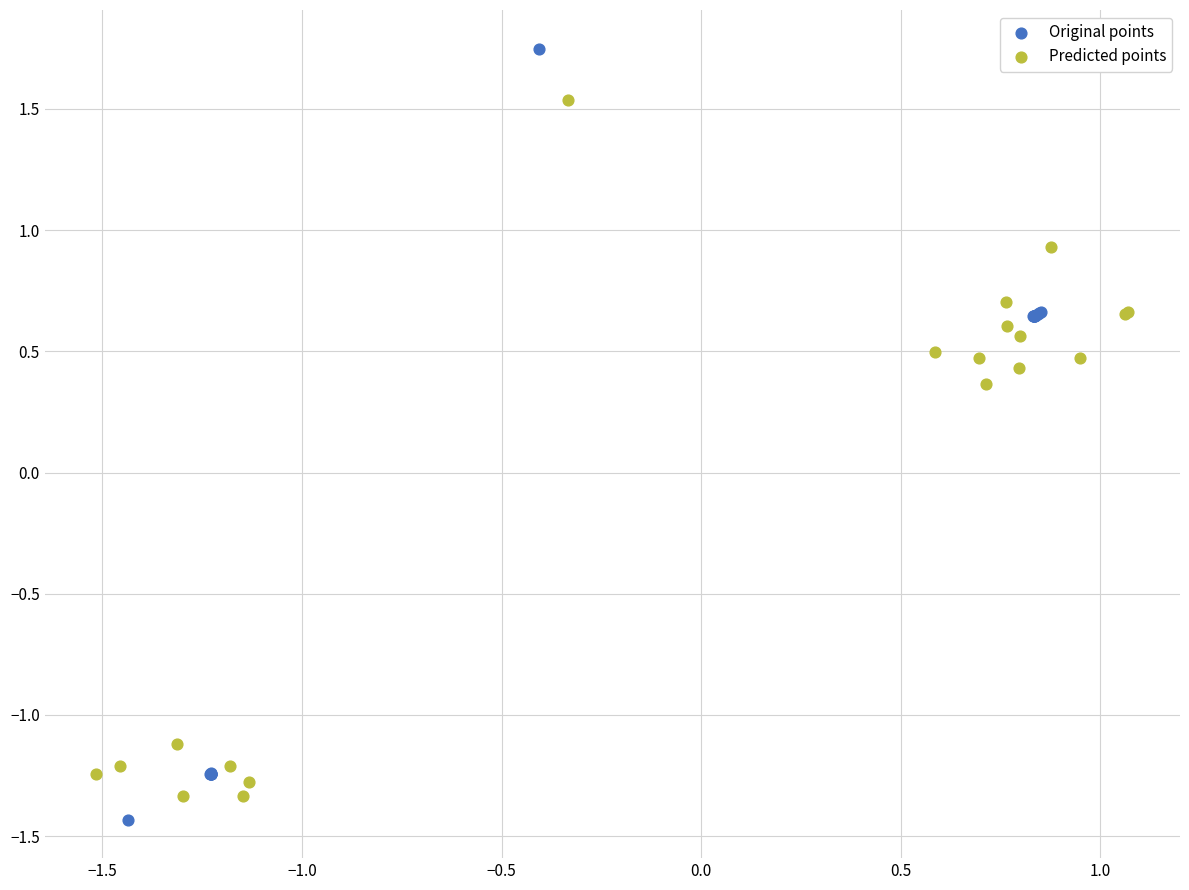

What are all the series names shown in the legend?

Original points, Predicted points